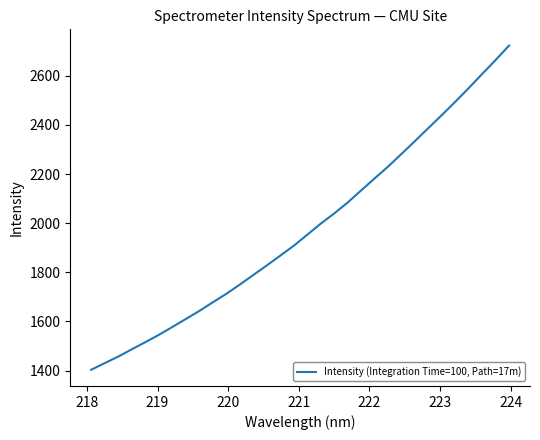

What is the smallest value displayed?

1403.1